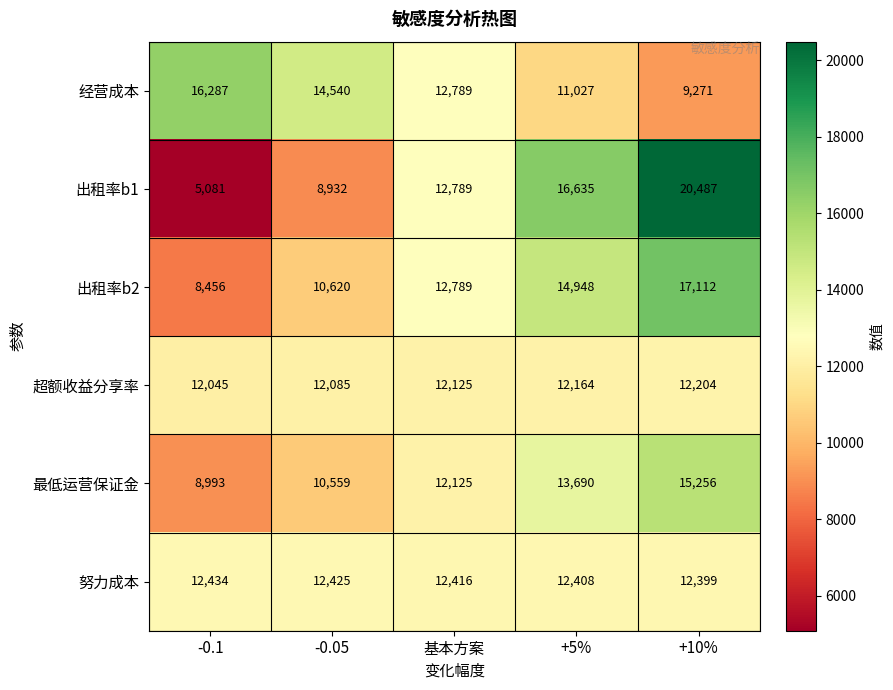

Reading left to right, list all the values displayed in this chart.

经营成本: 16287	14540	12789	11027	9271
出租率b1: 5081	8932	12789	16635	20487
出租率b2: 8456	10620	12789	14948	17112
超额收益分享率: 12045	12085	12125	12164	12204
最低运营保证金: 8993	10559	12125	13690	15256
努力成本: 12434	12425	12416	12408	12399